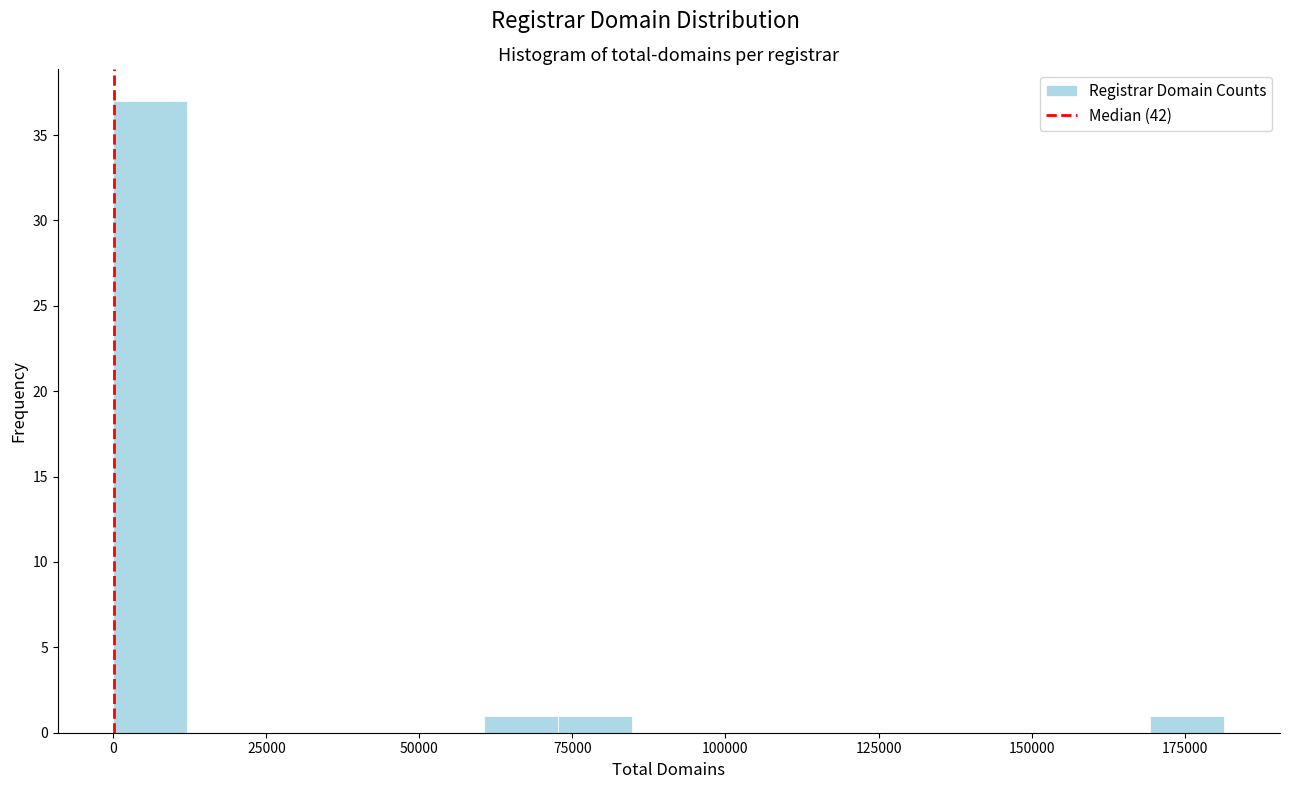

Around what value on the x-axis is the tallest bar? Give the approximate position of its centre, as read against the axis.

5000